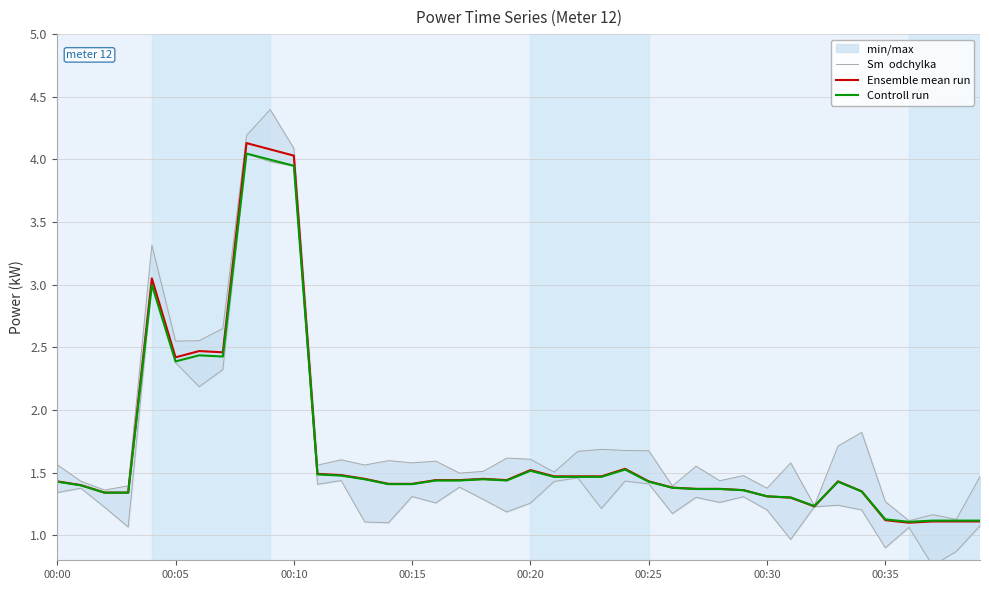

At which category is the sum across all series the highest?

8